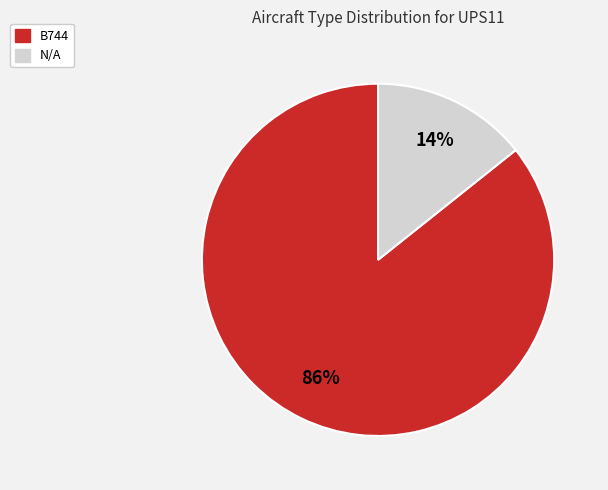

Rank the categories by value from lowest to highest.

N/A, B744